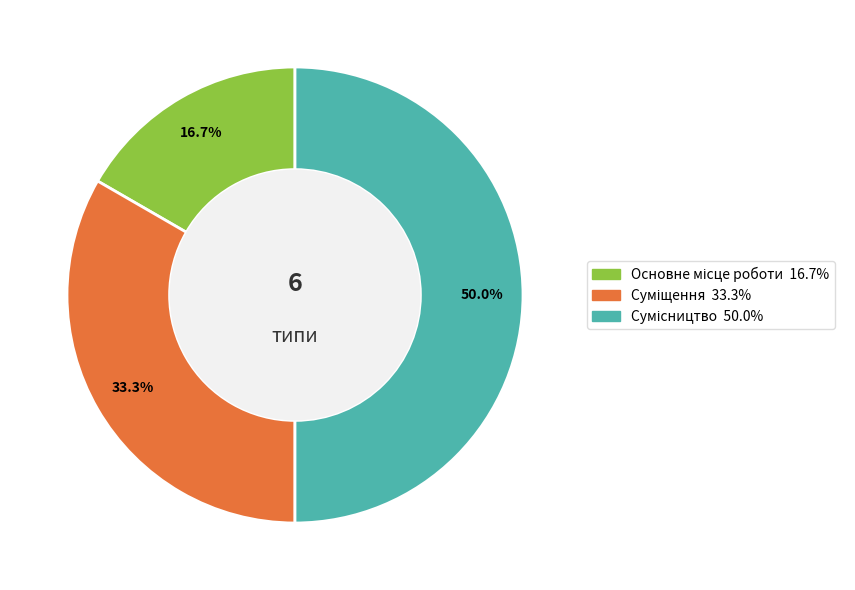

To the nearest percent, what is the difference between the Сумісництво and Основне місце роботи slice percentages?

33%